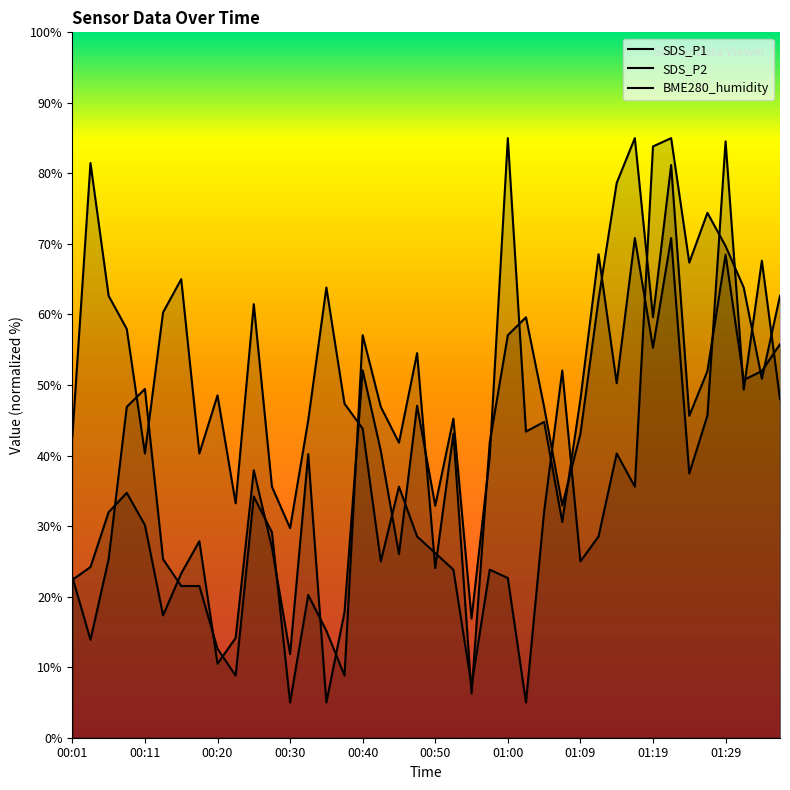

Rank the series by their maximum value, from lowest to highest.

SDS_P1, SDS_P2, BME280_humidity